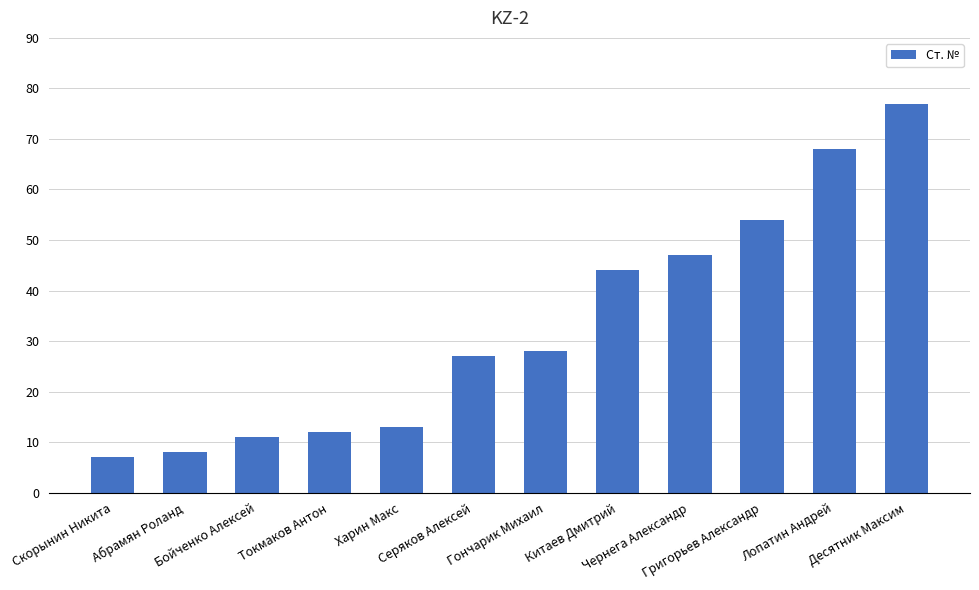

Reading left to right, what are all the values shown in this chart?

7	8	11	12	13	27	28	44	47	54	68	77